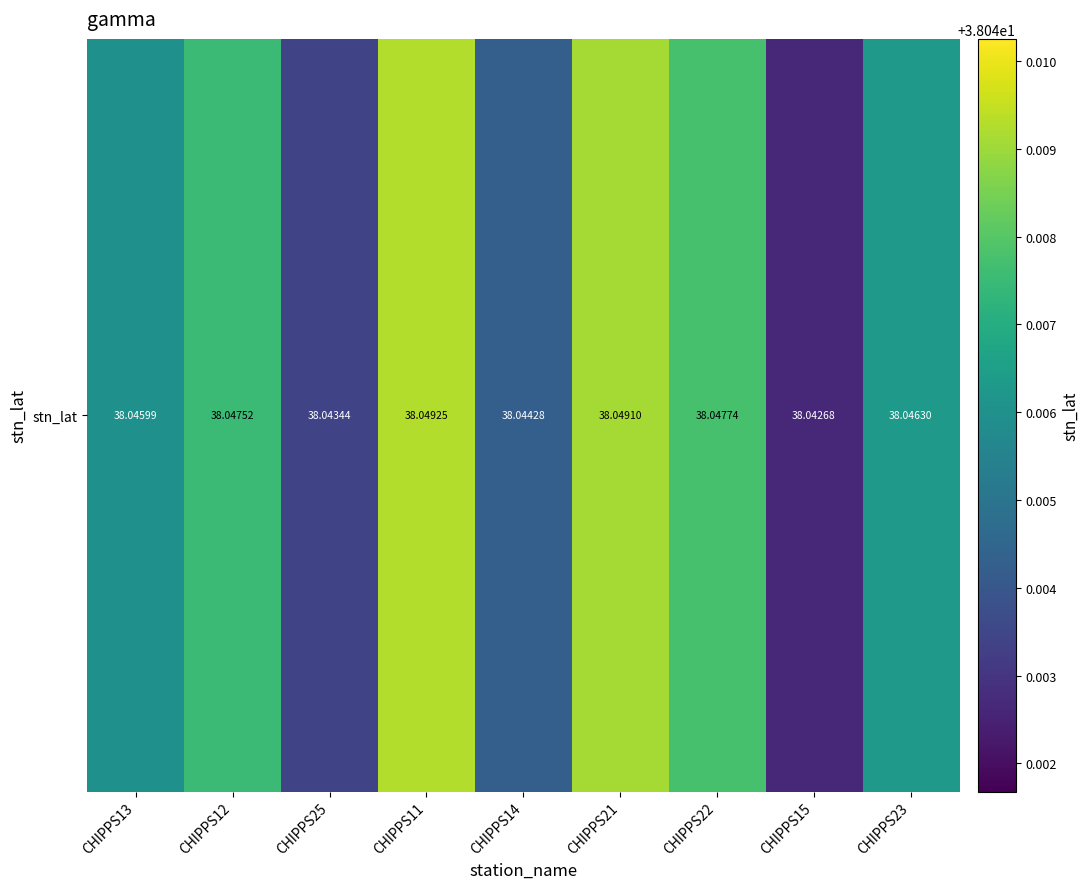

Rank the categories by value from highest to lowest.

CHIPPS11, CHIPPS21, CHIPPS22, CHIPPS12, CHIPPS23, CHIPPS13, CHIPPS14, CHIPPS25, CHIPPS15